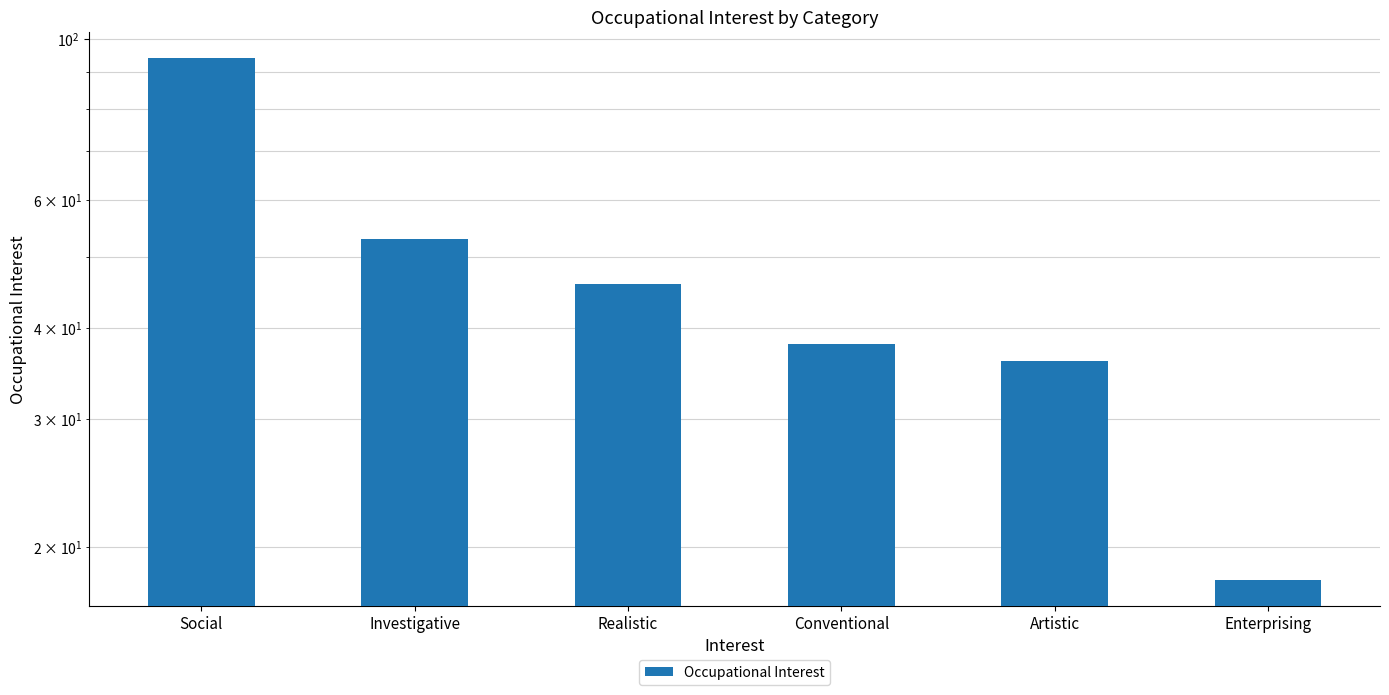

Reading left to right, what are all the values shown in this chart?

94	53	46	38	36	18